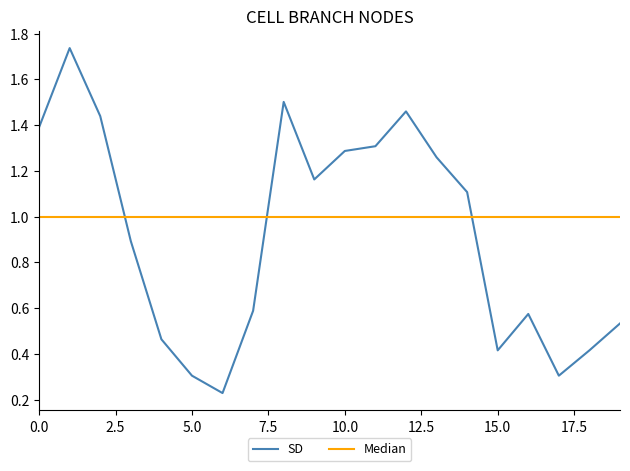

Which series has the largest range (max minus min)?

SD